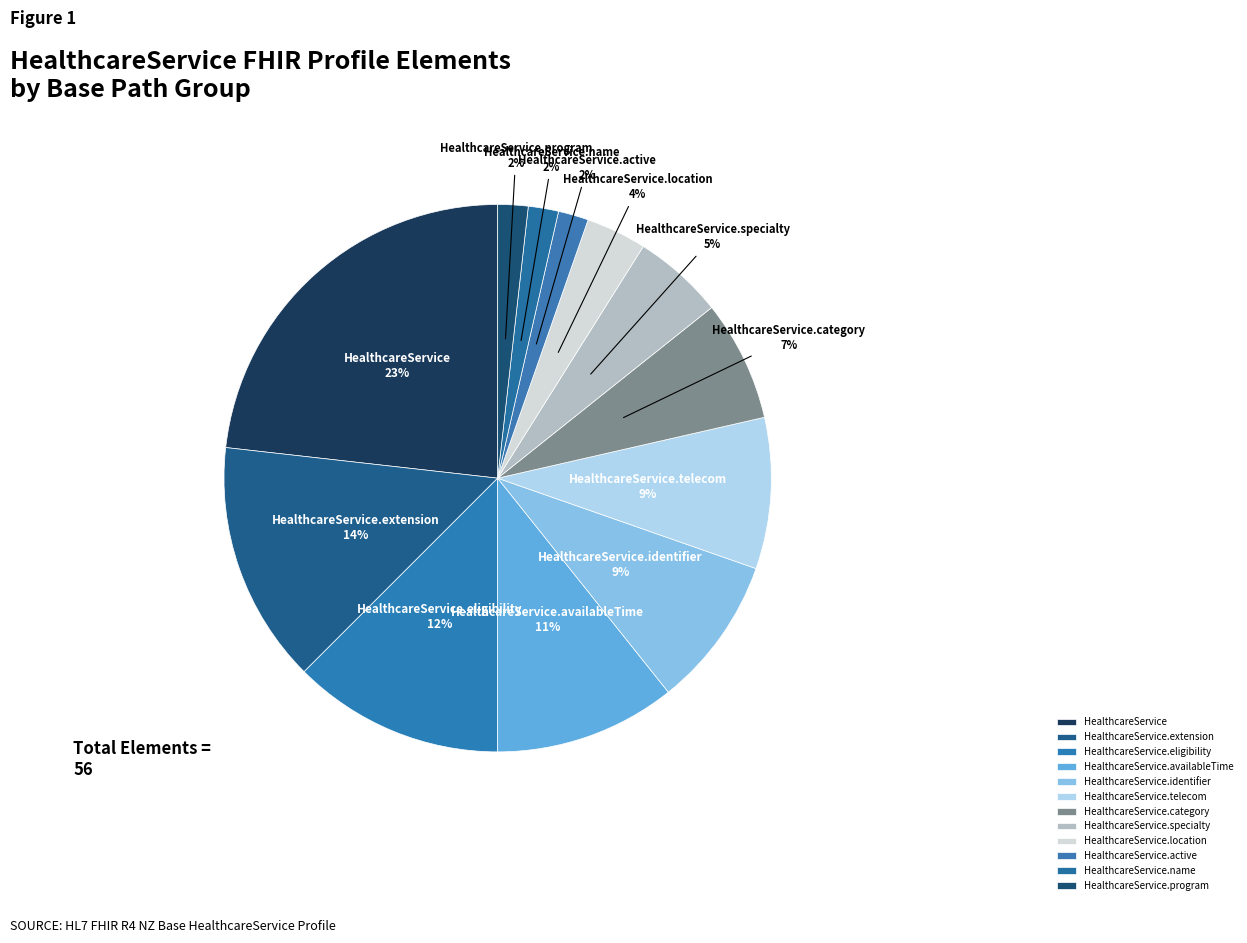

The HealthcareService.category slice represents 1% of the pie. True or false?

False